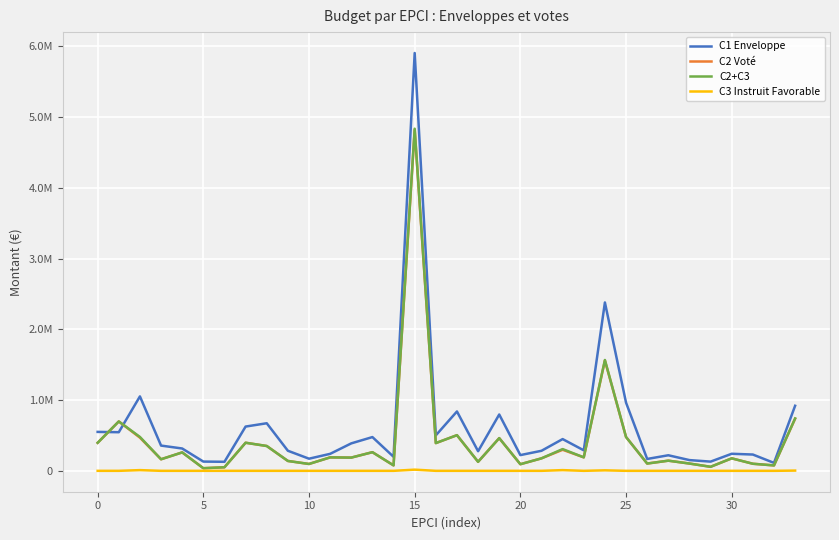

What are all the series names shown in the legend?

C1 Enveloppe, C2 Voté, C2+C3, C3 Instruit Favorable